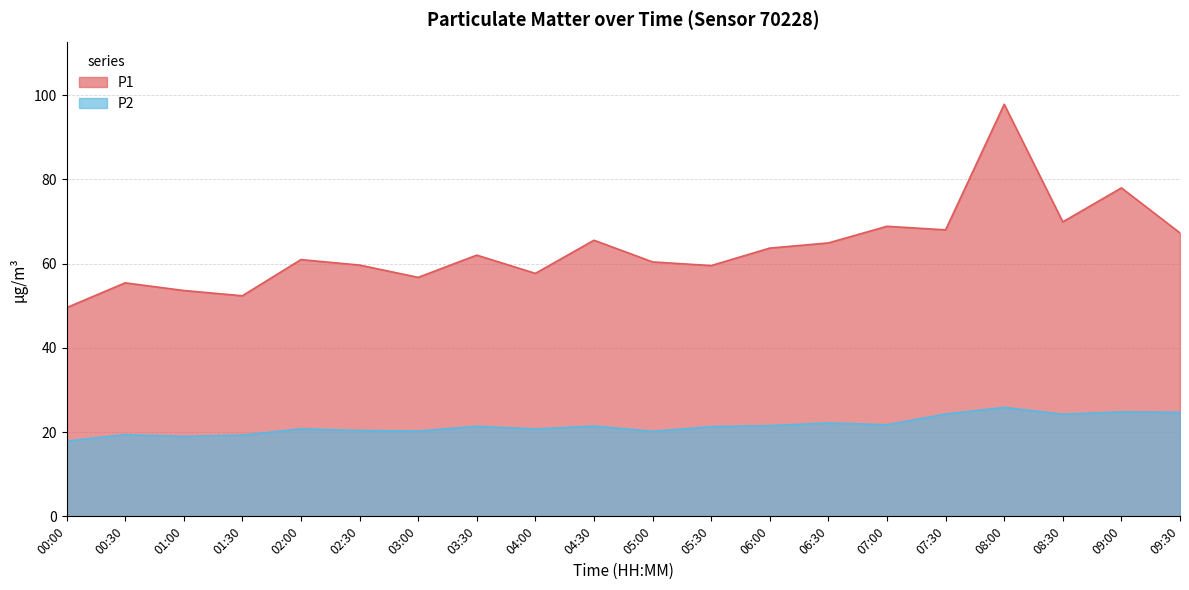

What is the total value across all series at 06:00?

85.2